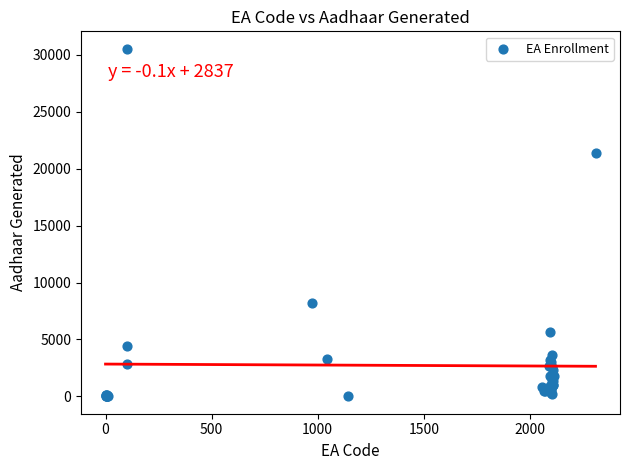

What Y value in the scatter plot is closest to 15274?

21425